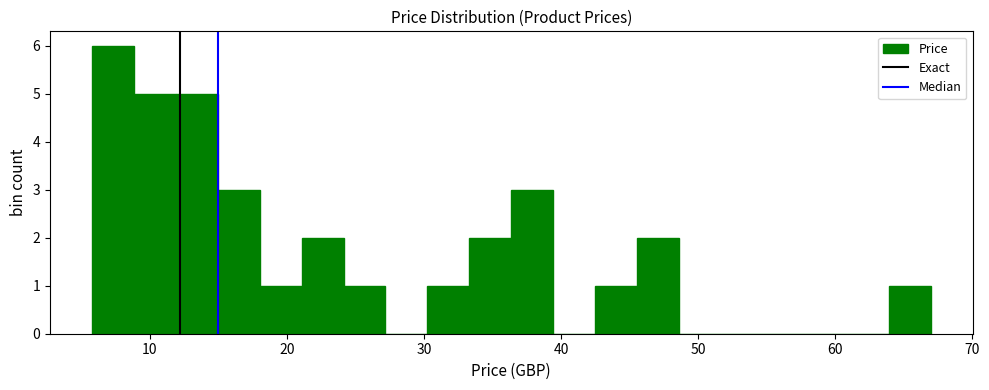

Around what value on the x-axis is the tallest bar? Give the approximate position of its centre, as read against the axis.

7